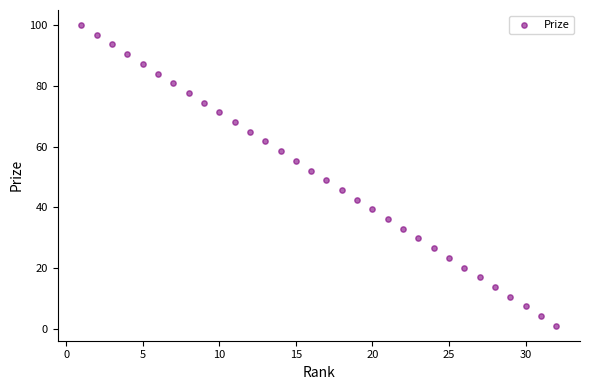

What is the range of X values (max minus min)?

31.0